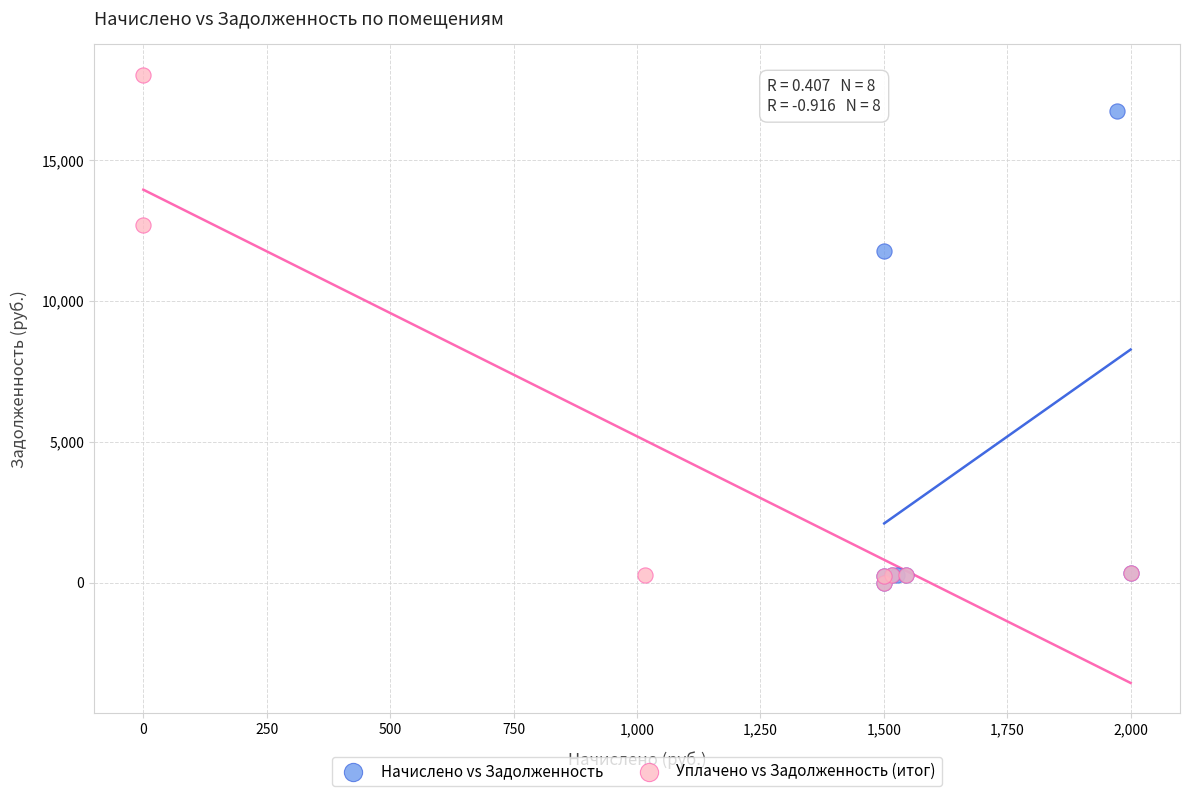

Which series has the largest Y range (max minus min)?

Уплачено vs Задолженность (итог)